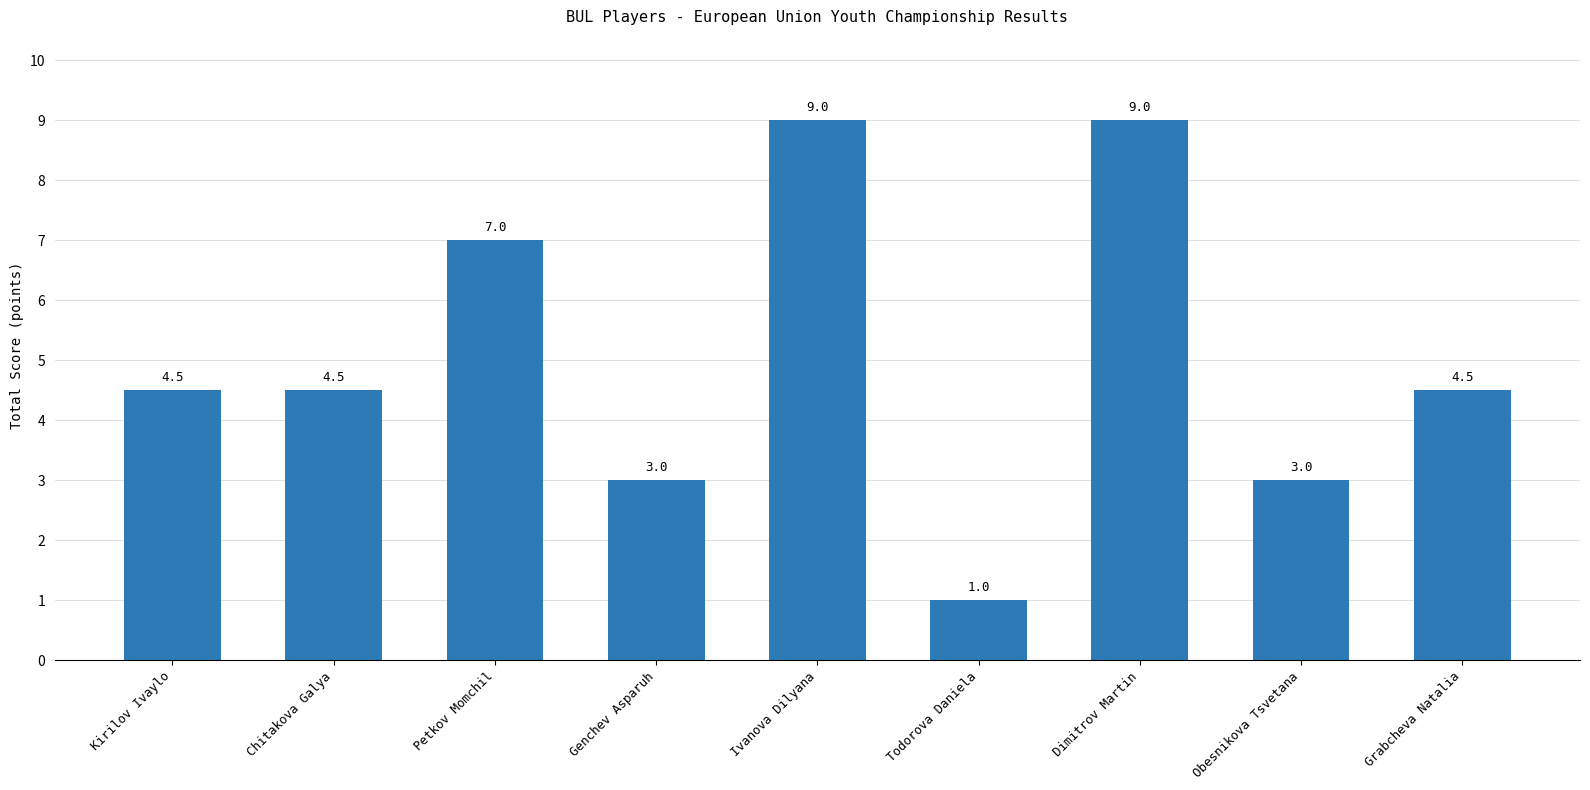

What is the label of the 5th bar from the left?

Ivanova Dilyana